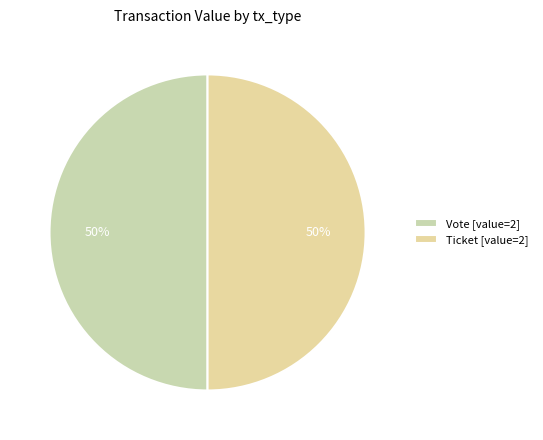

What is the largest slice in the pie chart?

Vote